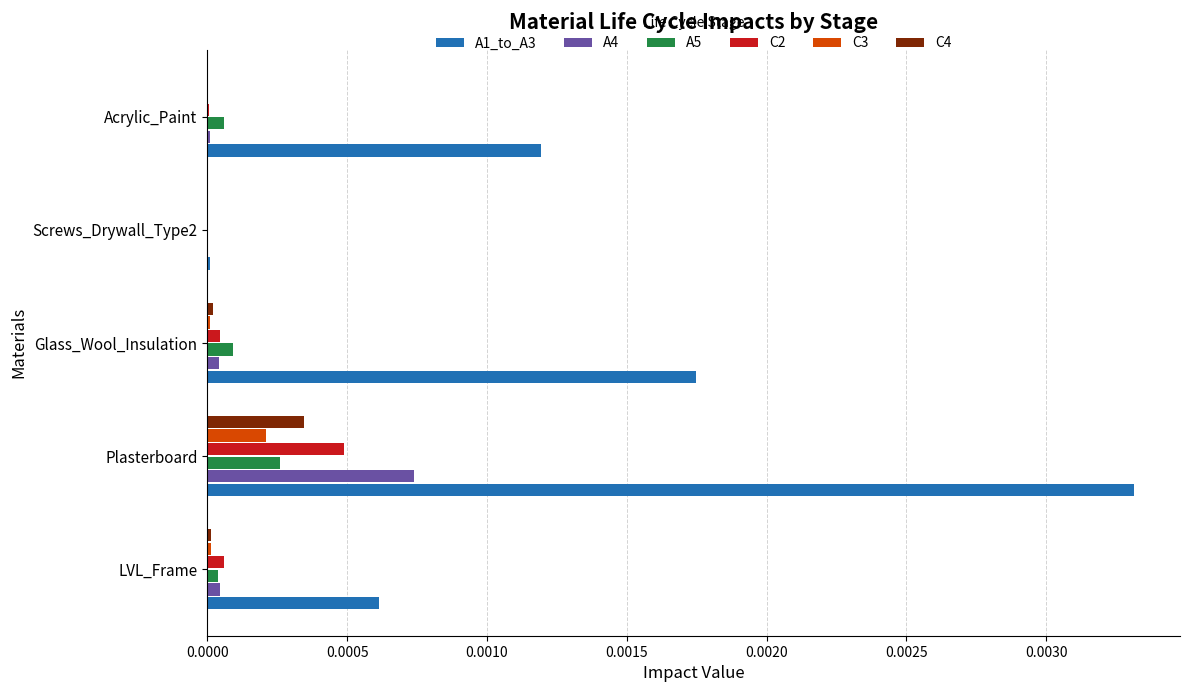

At which category is the sum across all series the highest?

Plasterboard